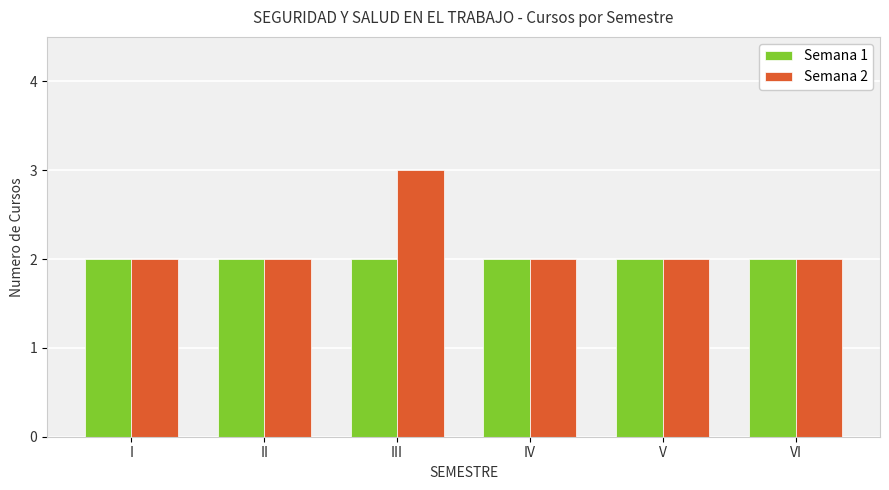

The value of Semana 2 at VI is 3. True or false?

False